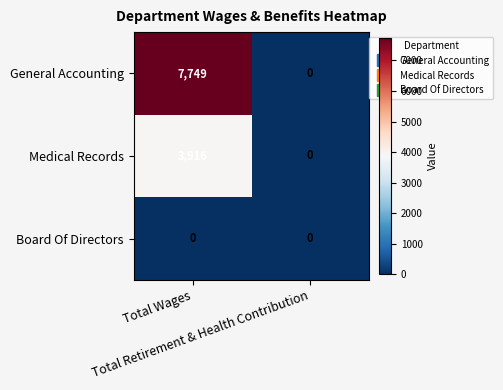

How many values in General Accounting are above zero?

1